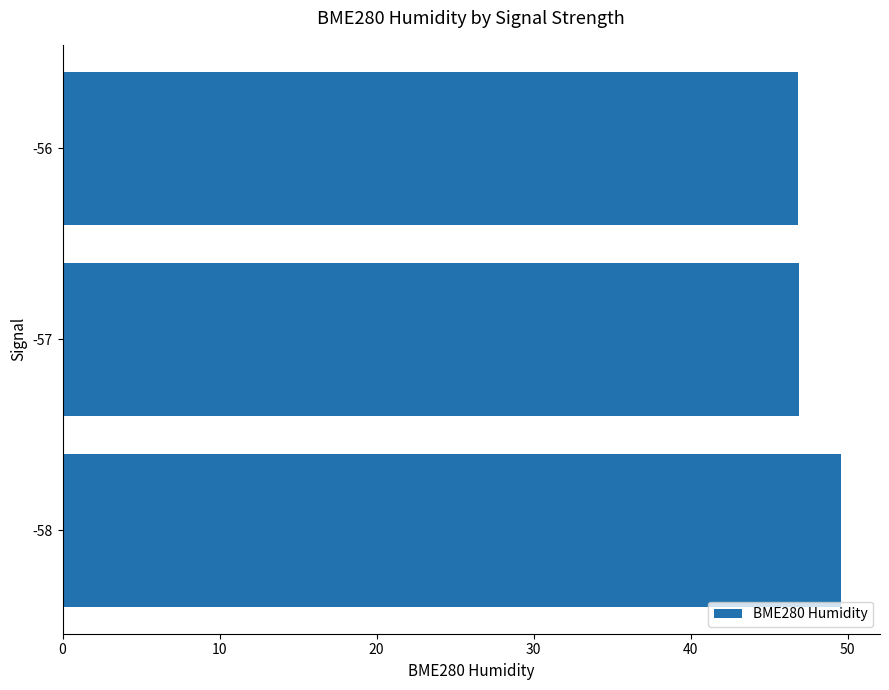

True or false: the data shows 12.7 at -57.

False